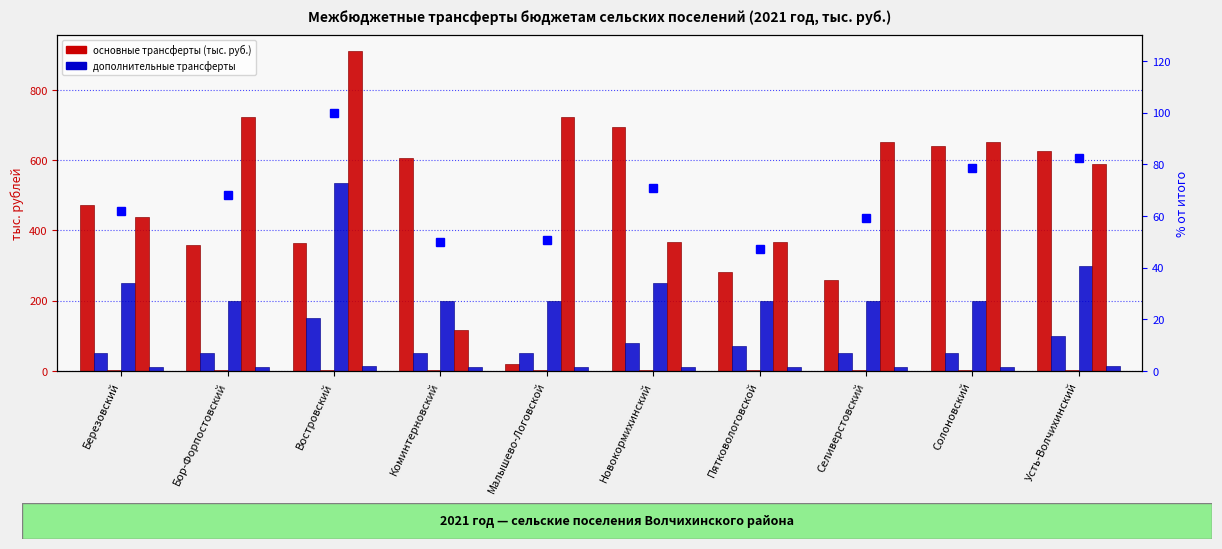

What is the label of the 10th bar from the right?

Березовский